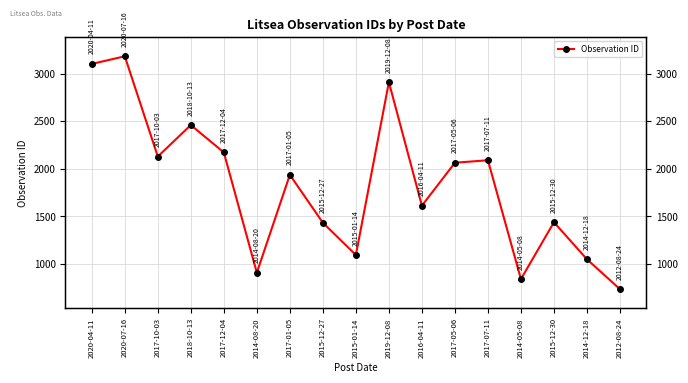

What is the approximate value at 2014-05-08?

841